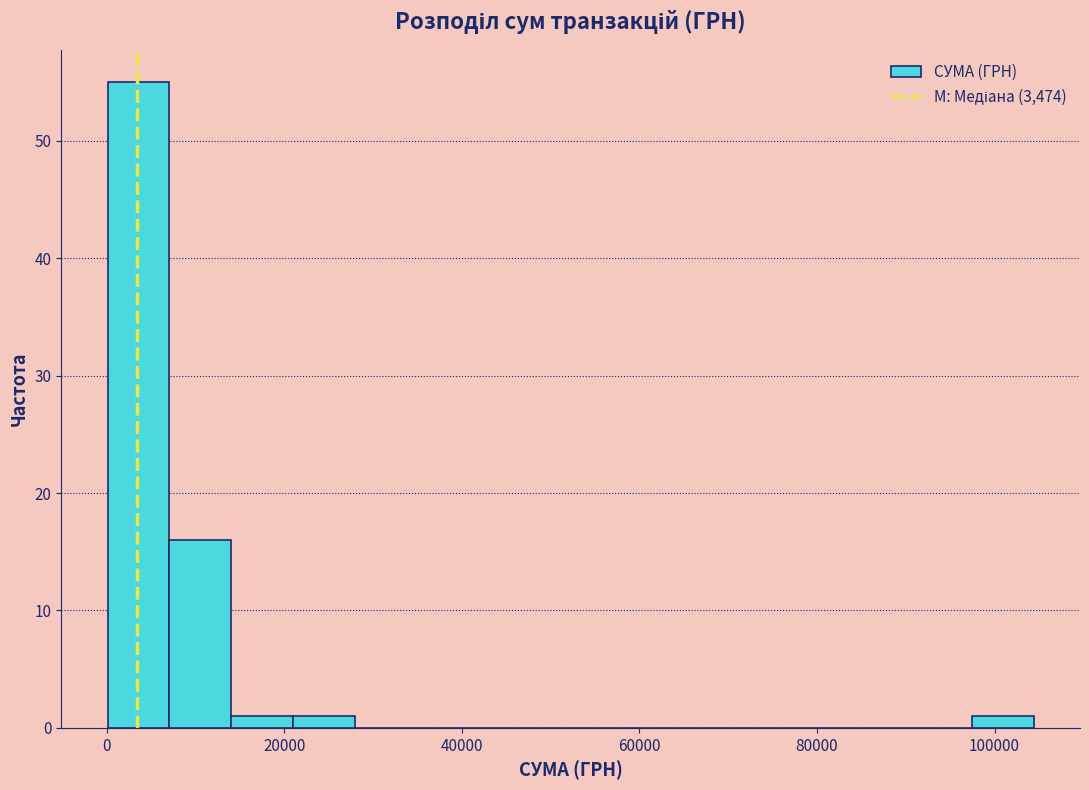

Around what value on the x-axis is the tallest bar? Give the approximate position of its centre, as read against the axis.

4000